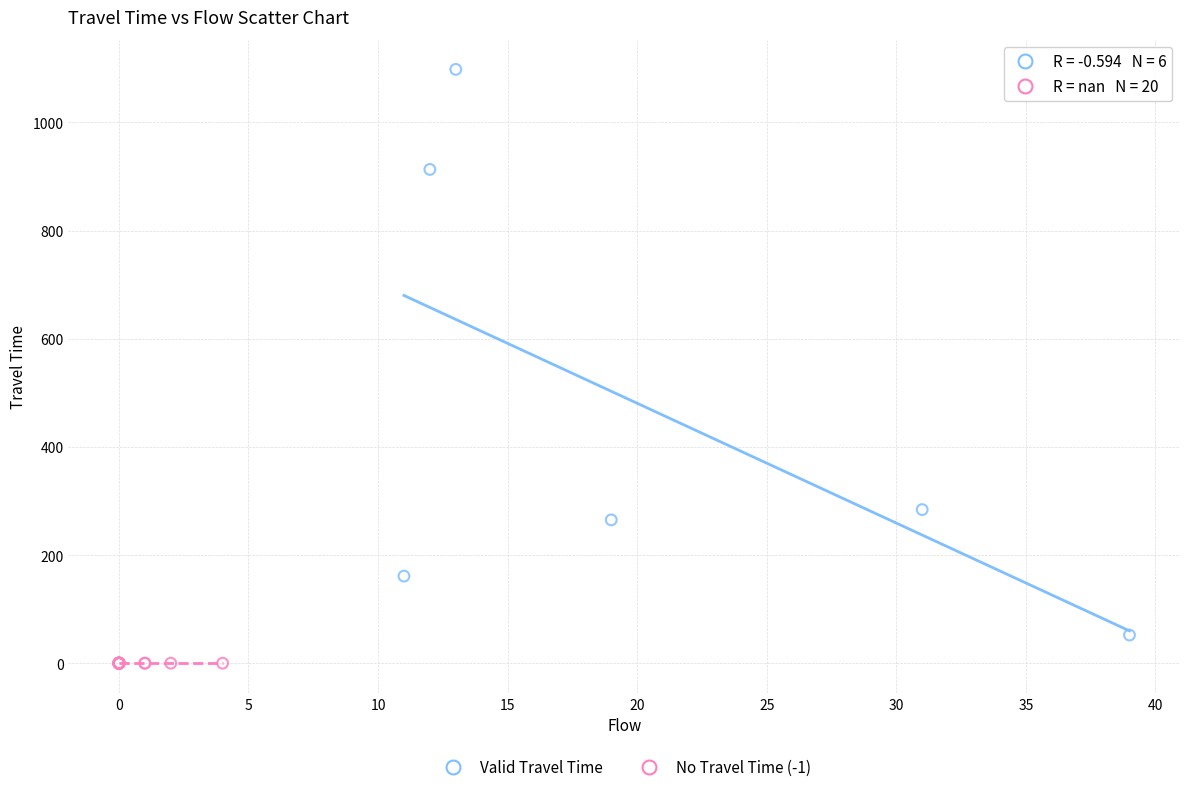

What are all the series names shown in the legend?

Valid Travel Time, No Travel Time (-1)